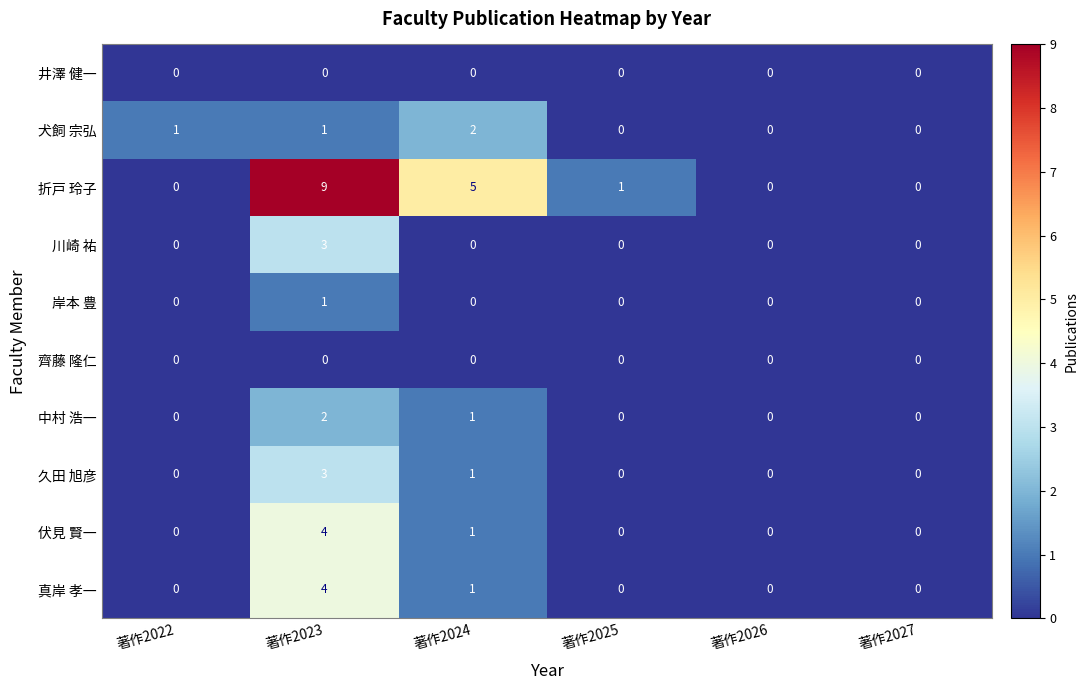

At which category is the sum across all series the highest?

著作2023